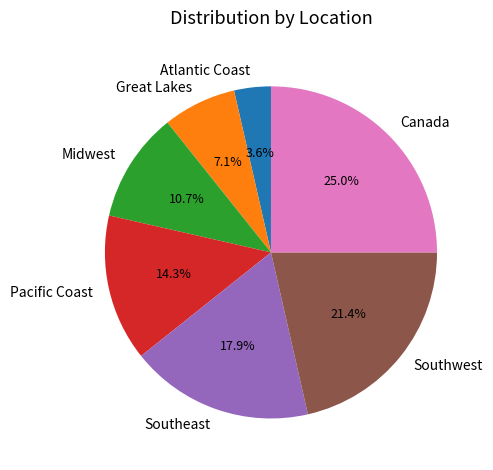

To the nearest percent, what is the difference between the Southwest and Pacific Coast slice percentages?

7%